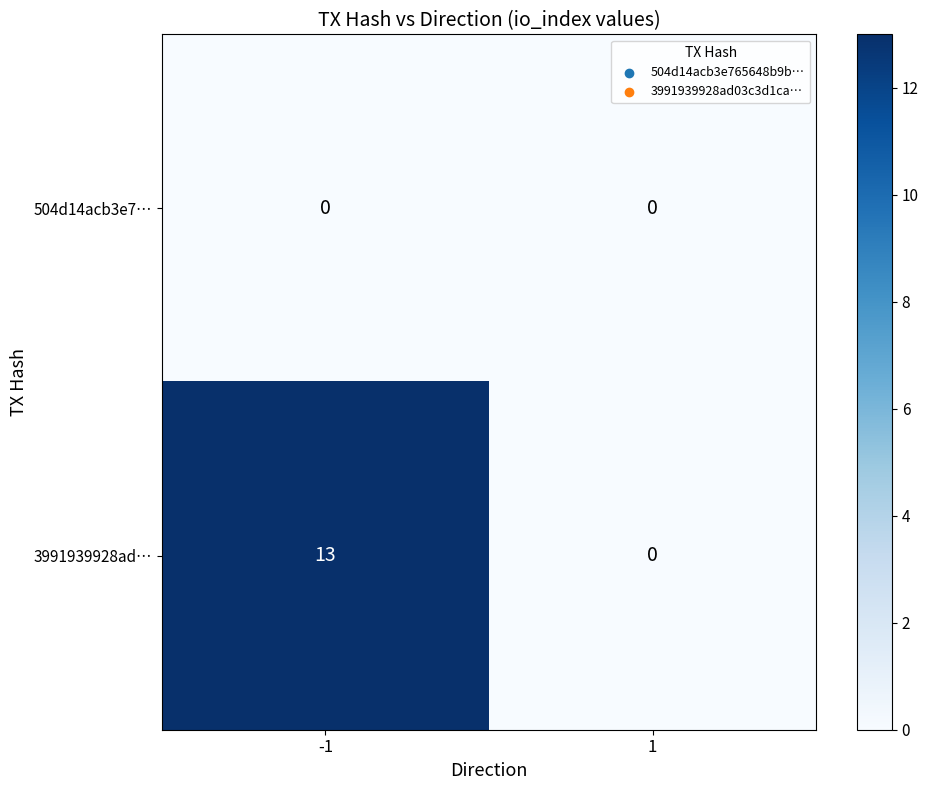

At which category is the sum across all series the highest?

-1